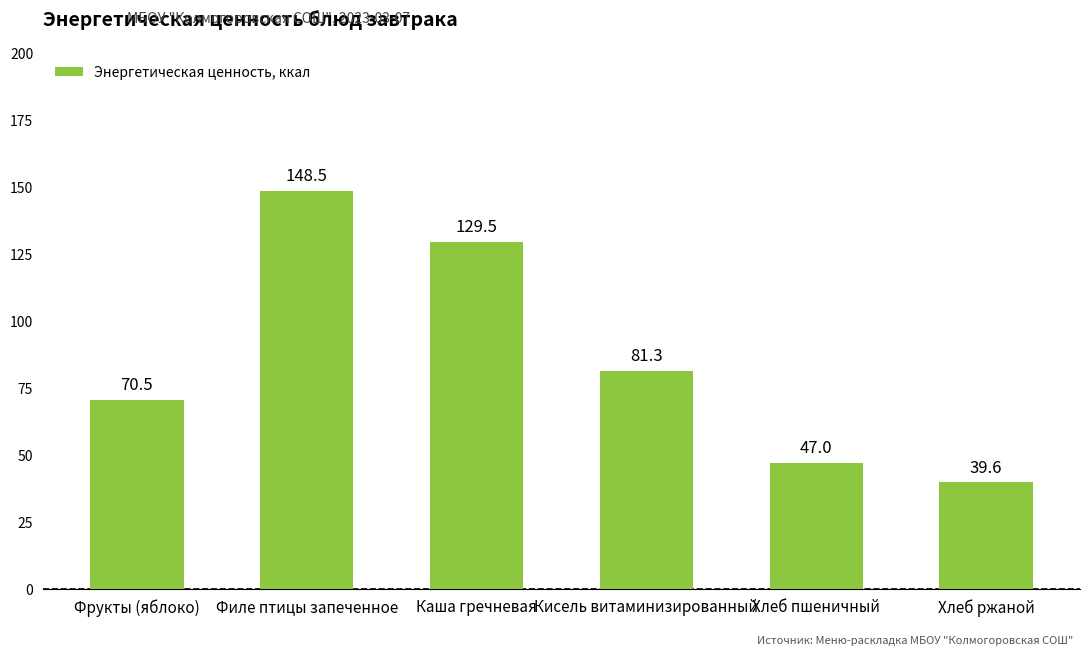

Rank the categories by value from lowest to highest.

Хлеб ржаной, Хлеб пшеничный, Фрукты (яблоко), Кисель витаминизированный, Каша гречневая, Филе птицы запеченное